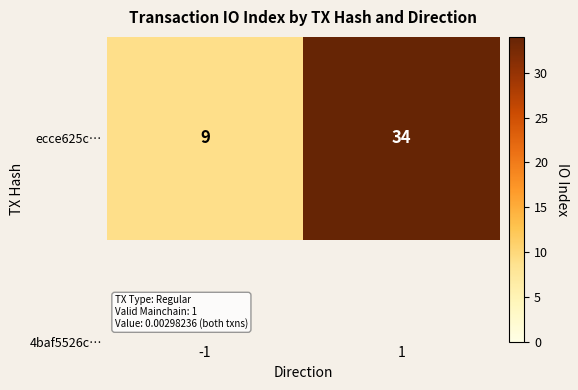

Reading left to right, what are all the values shown in this chart?

-1=9	1=34